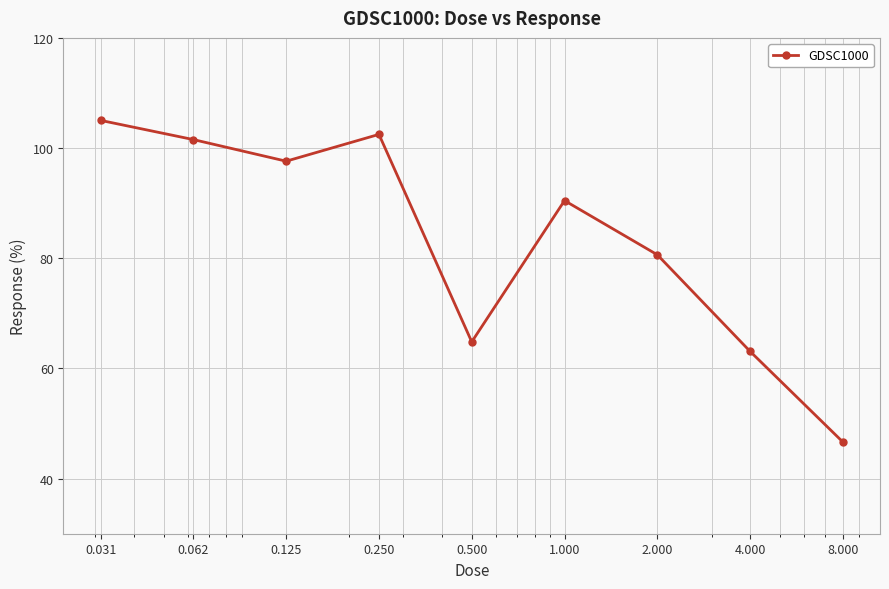

How many points are higher than both their immediate neighbors (excluding endpoints)?

2